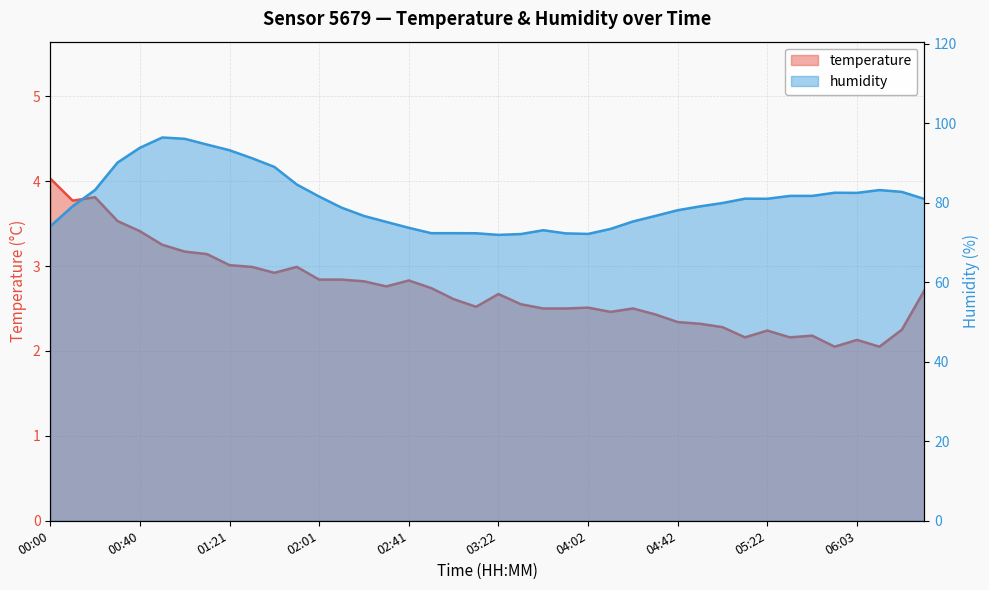

What is the label of the 11th point from the left?

01:41